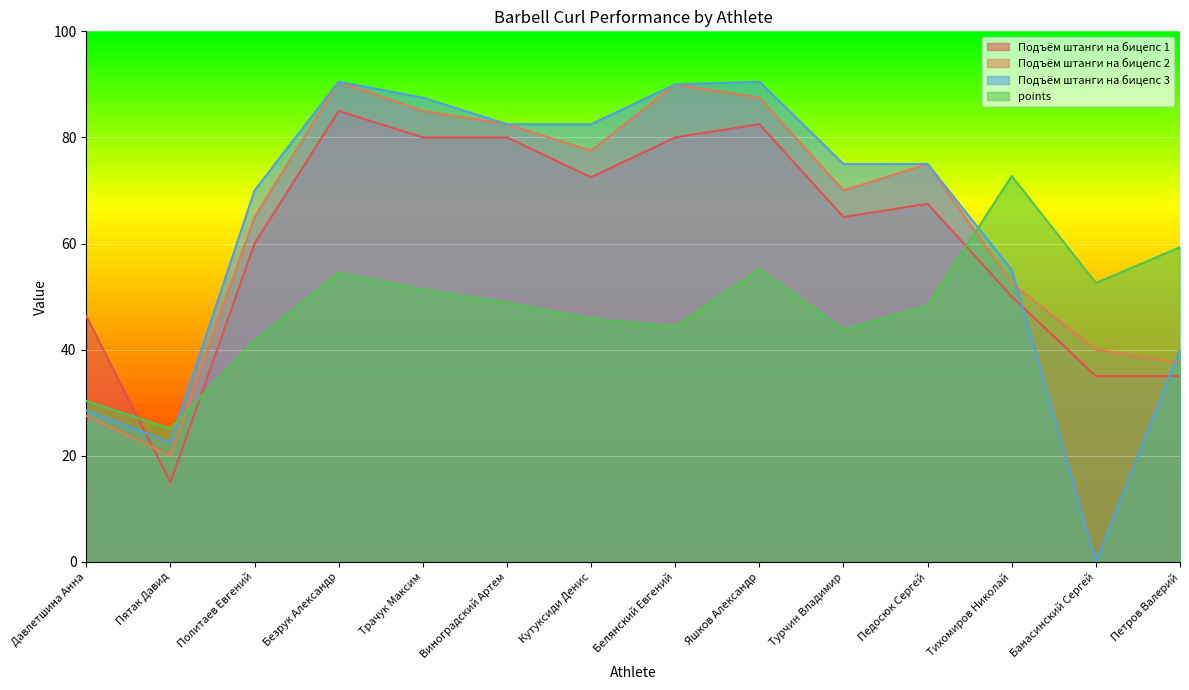

How many lines are shown in the chart?

4